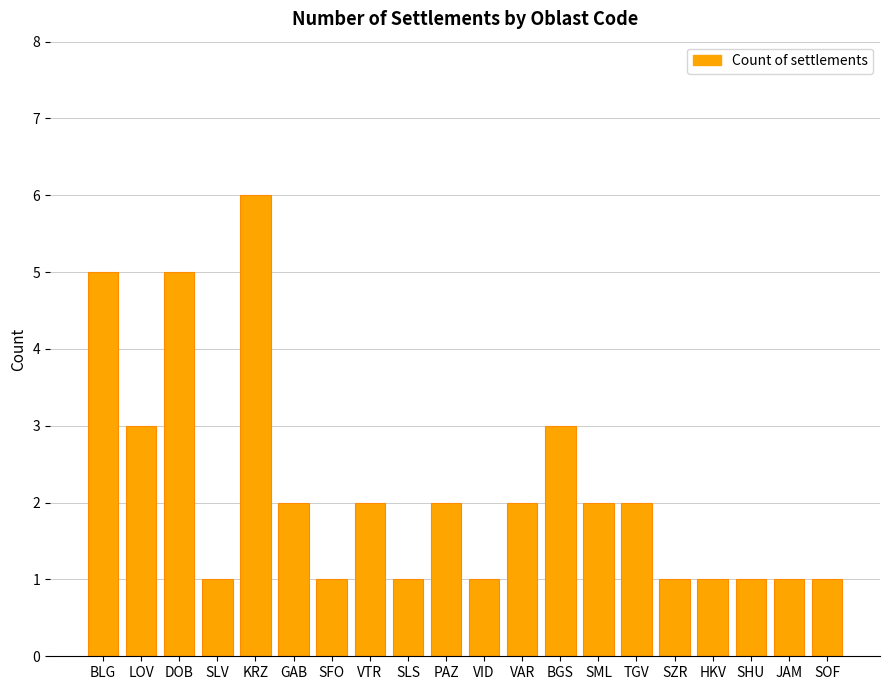

What is the label of the 1st bar from the left?

BLG